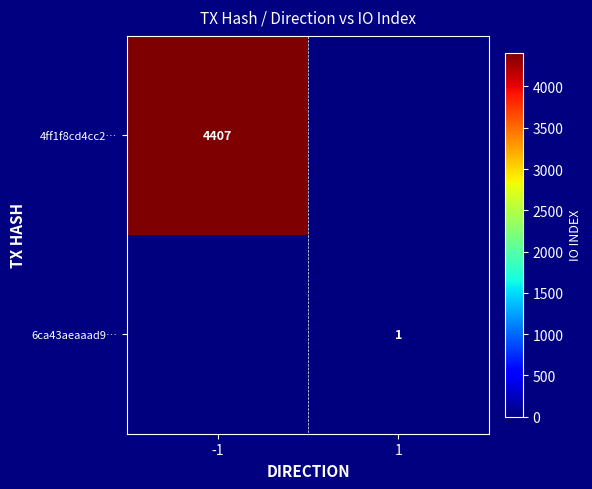

What is the difference between the 4ff1f8cd4cc2… values at -1 and 1?

4407